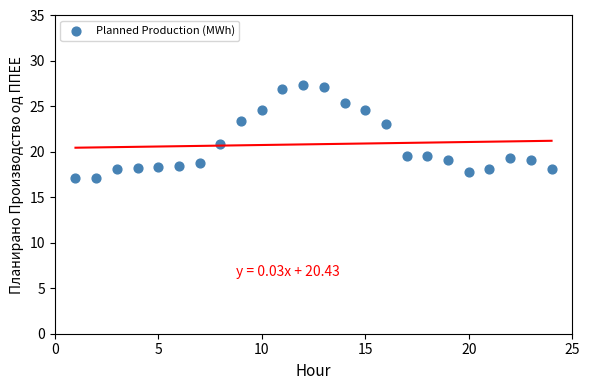

What is the range of Y values (max minus min)?

10.3